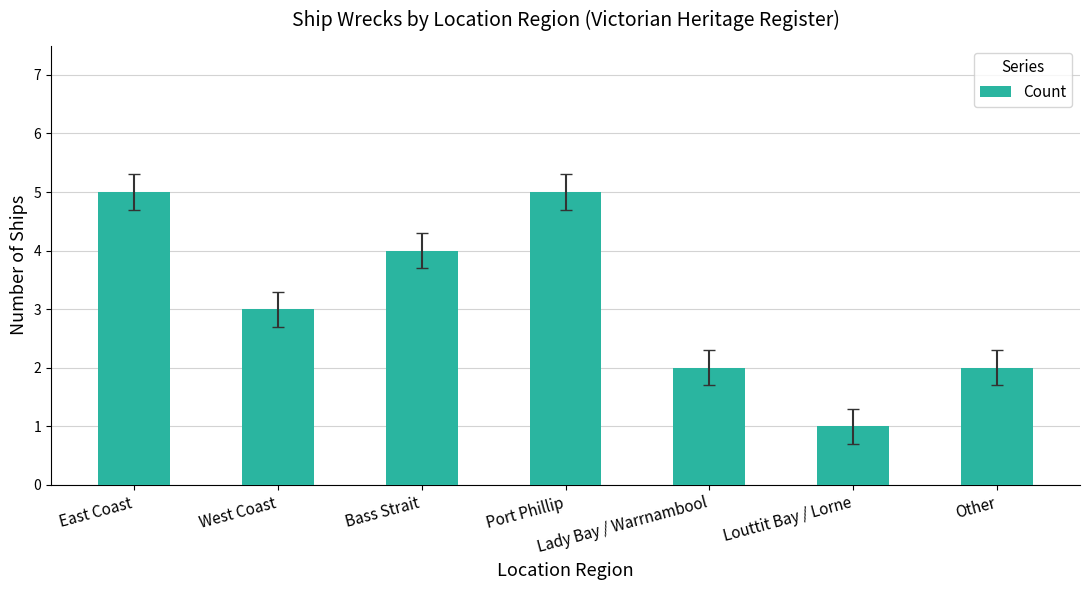

What is the average value?

3